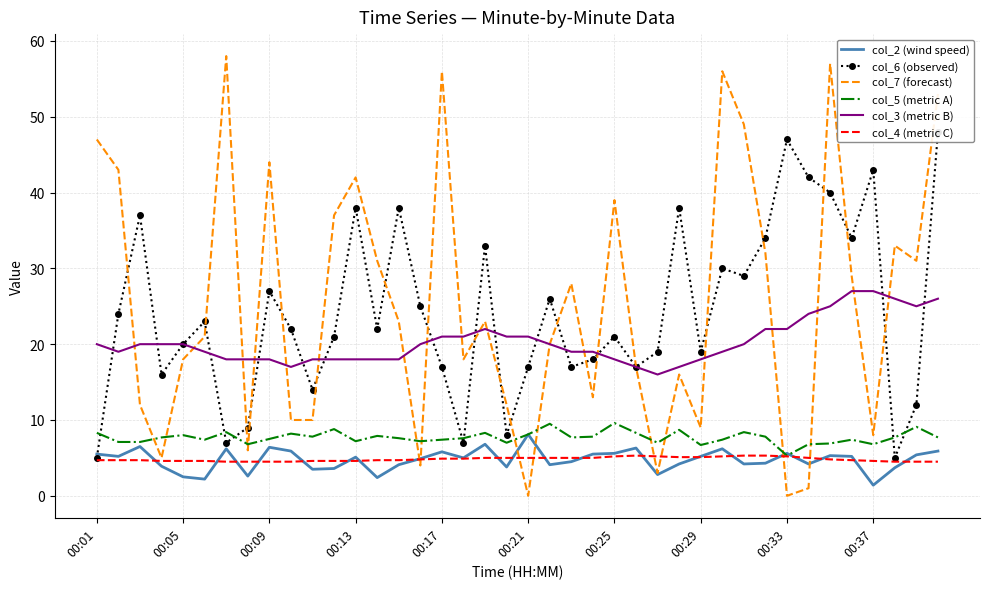

Does the chart have visible grid lines?

Yes